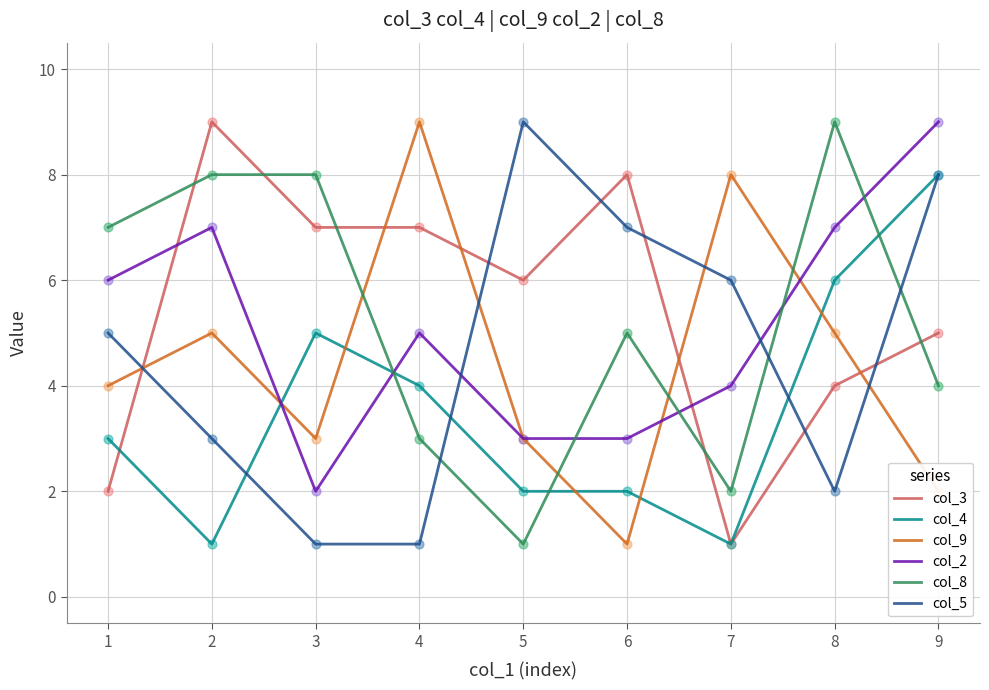

Between 1 and 7, which series saw the biggest shift?

col_8